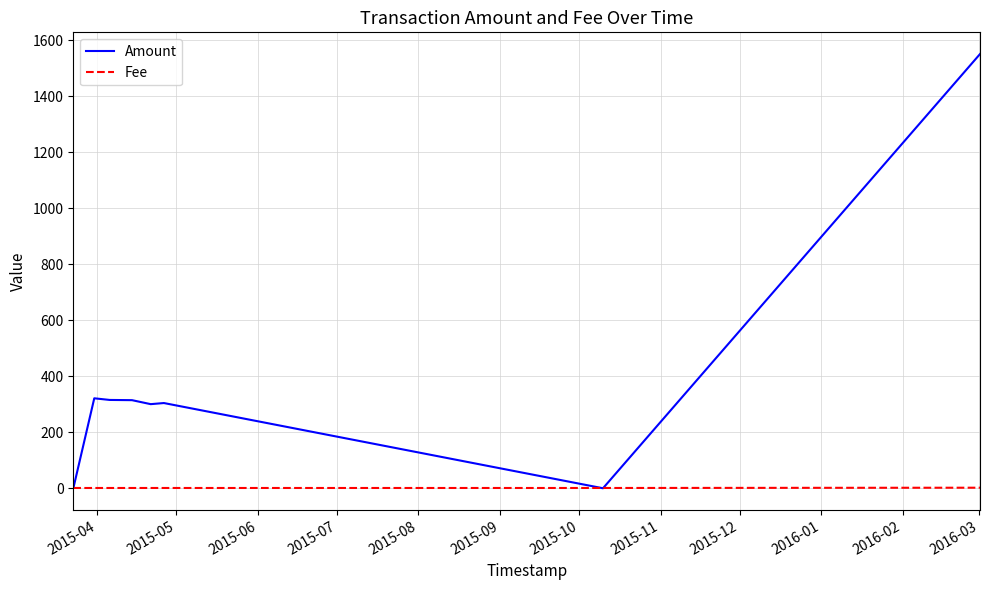

Which series has the largest total across all categories?

Amount